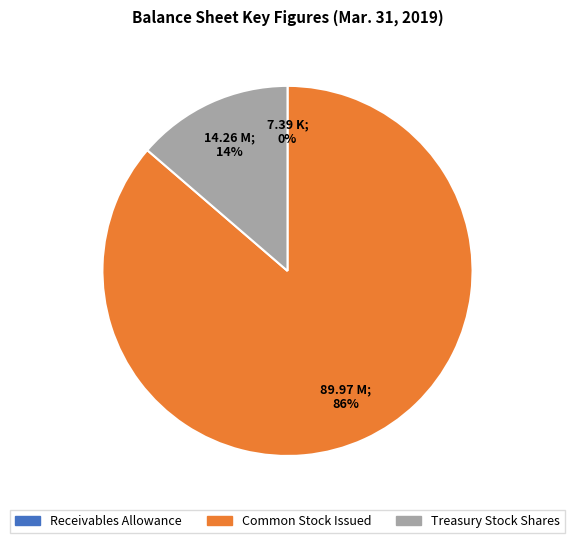

Does any single category account for the majority?

Yes